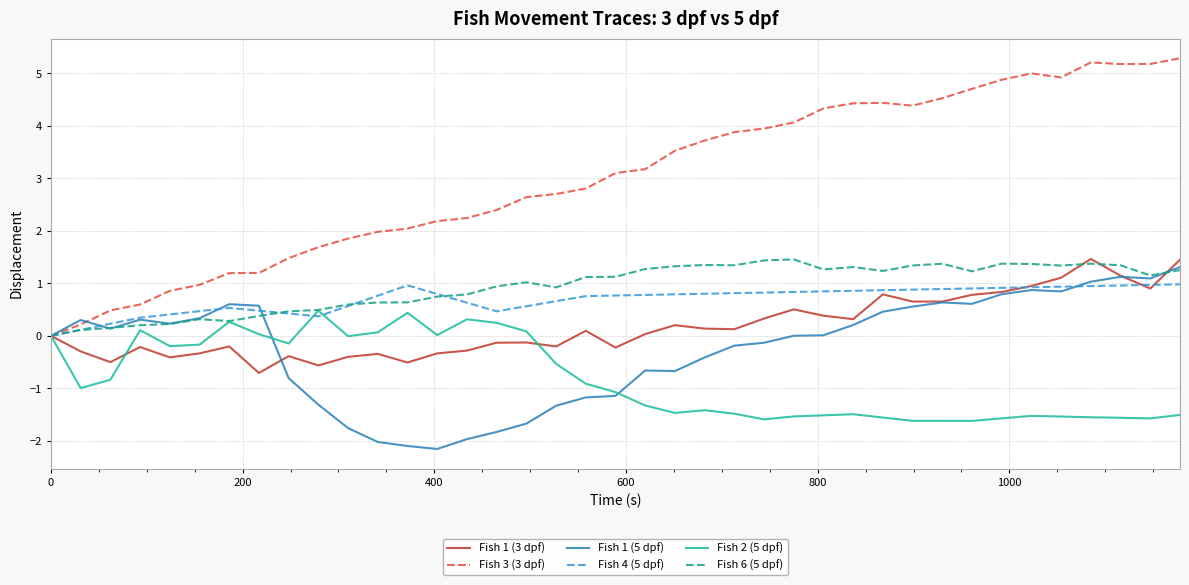

Which series has the largest range (max minus min)?

Fish 3 (3 dpf)